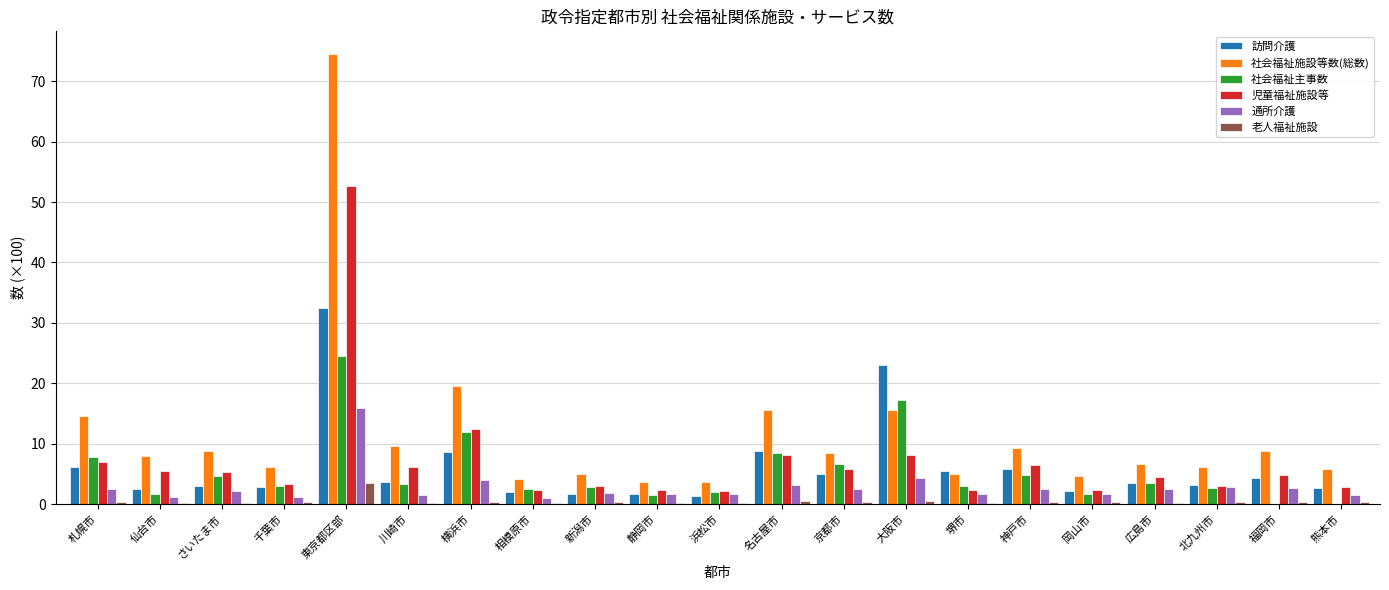

Which category has the highest value across all series?

東京都区部